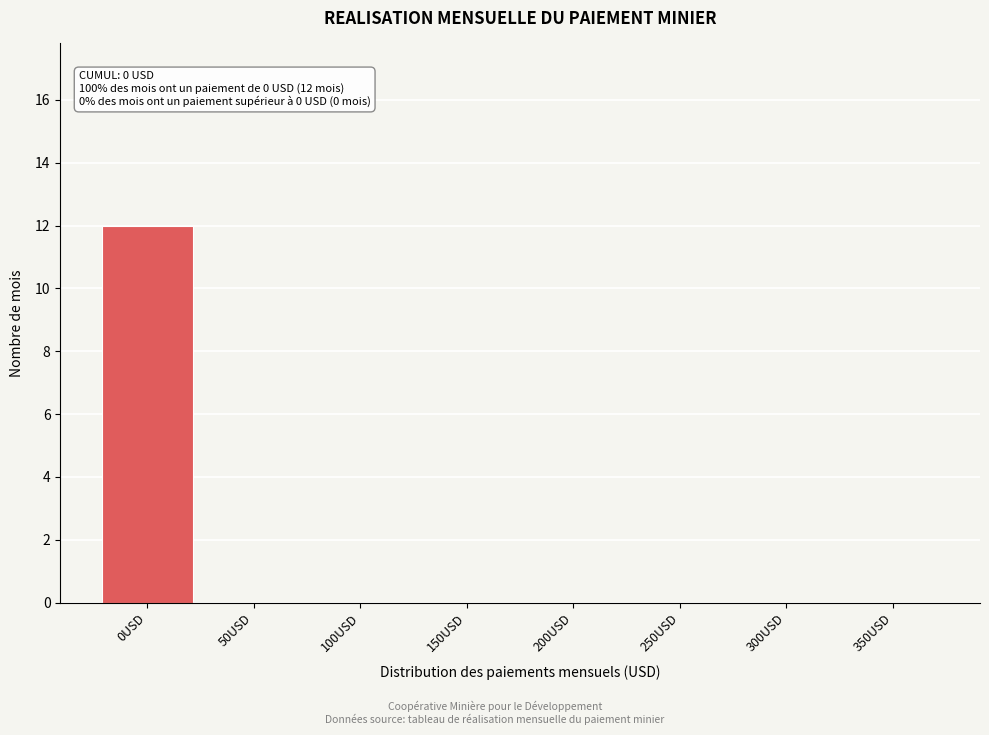

Reading right to left, transcribe all the data shown in this chart.

350USD=0	300USD=0	250USD=0	200USD=0	150USD=0	100USD=0	50USD=0	0USD=12